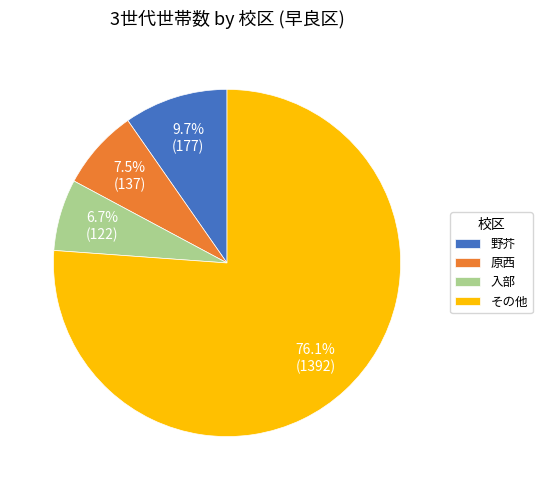

Does その他 represent more than half of the total?

Yes